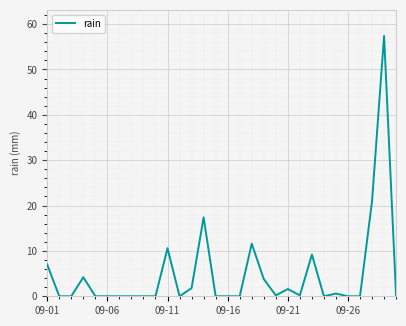

What is the greatest value displayed?

57.4